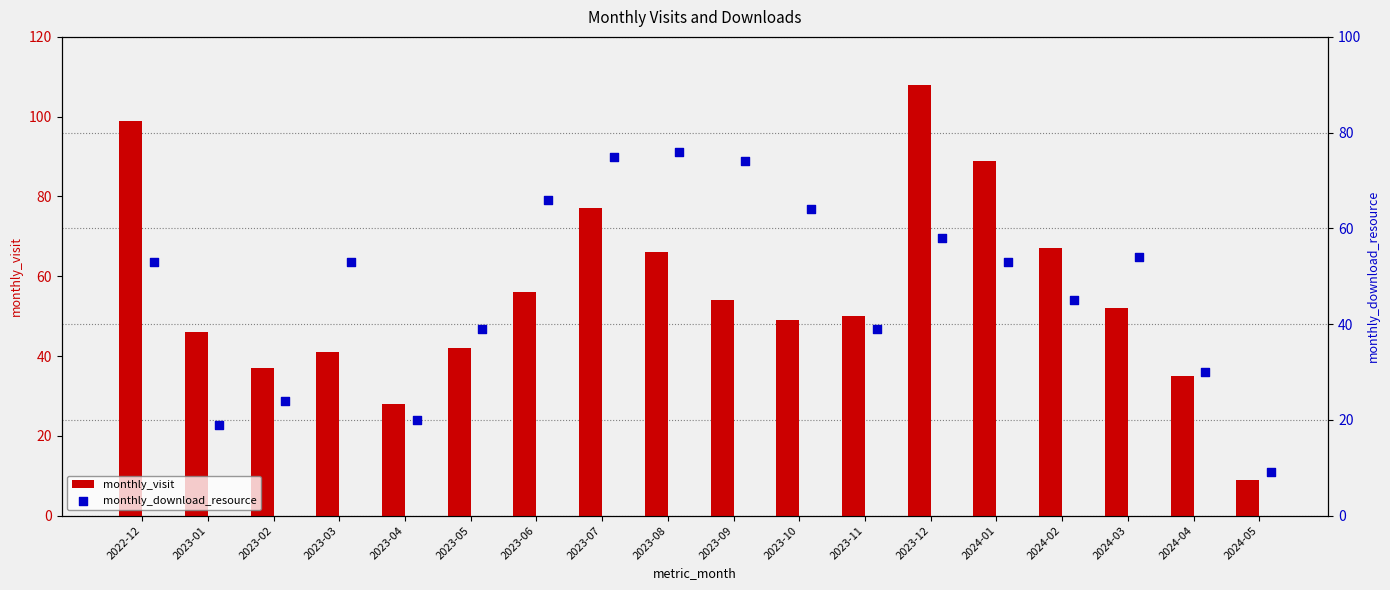

True or false: monthly_visit has a value of 108 at 2023-12.

True